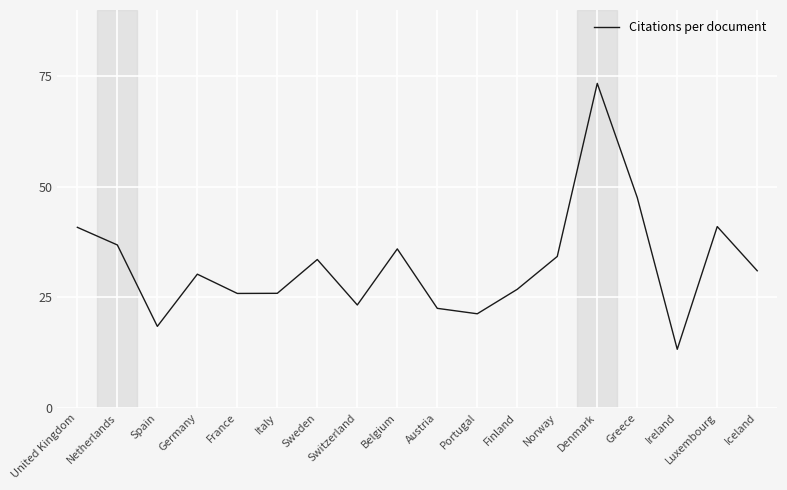

What position from the left is Luxembourg?

17